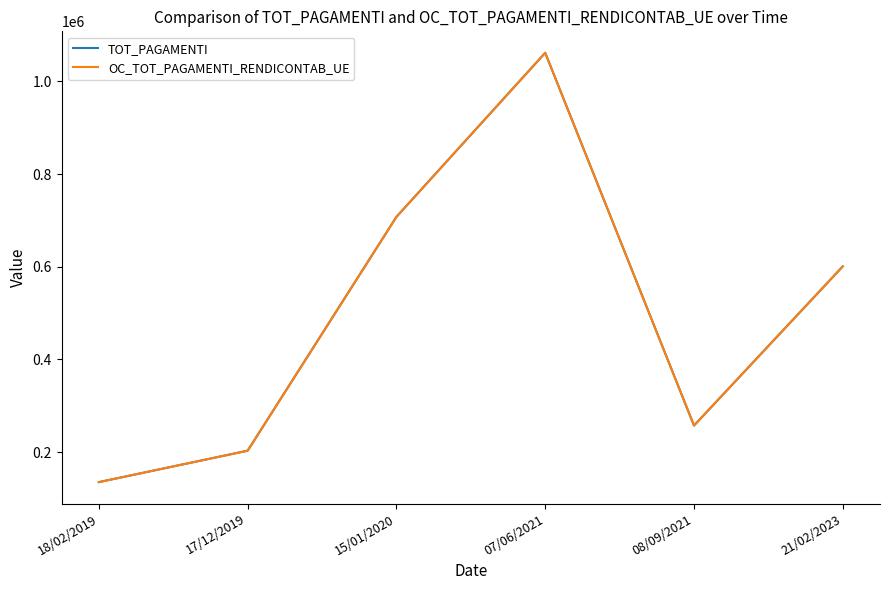

In TOT_PAGAMENTI, how many points are lower than both neighbors (excluding endpoints)?

1